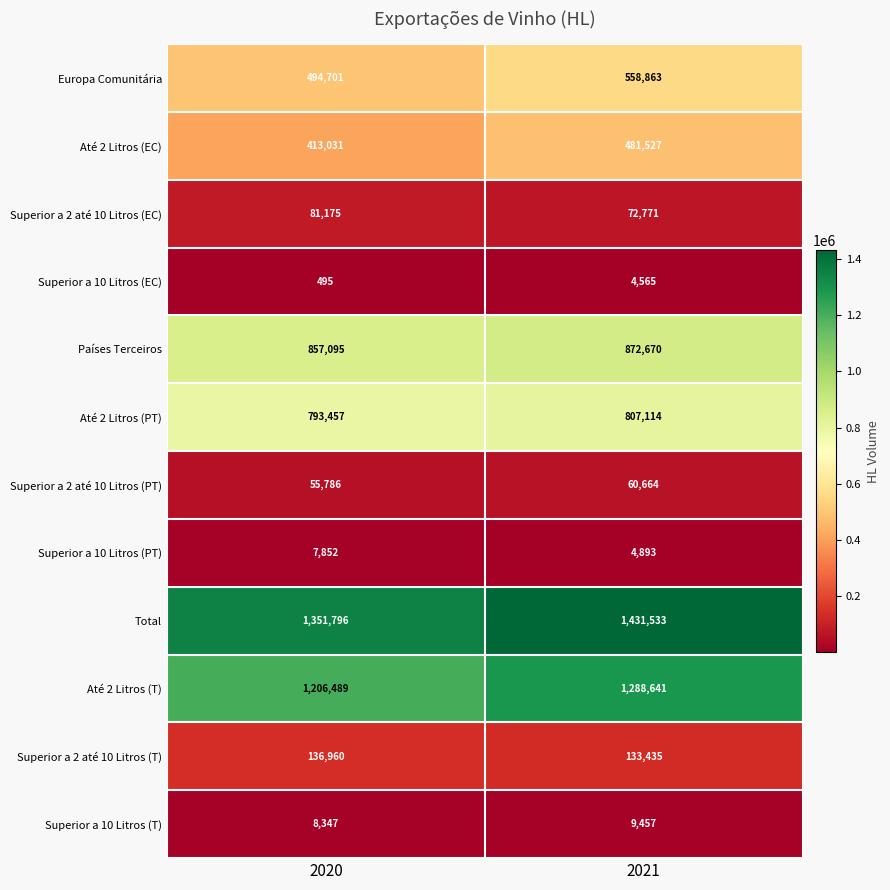

At which category is the sum across all series the highest?

2021